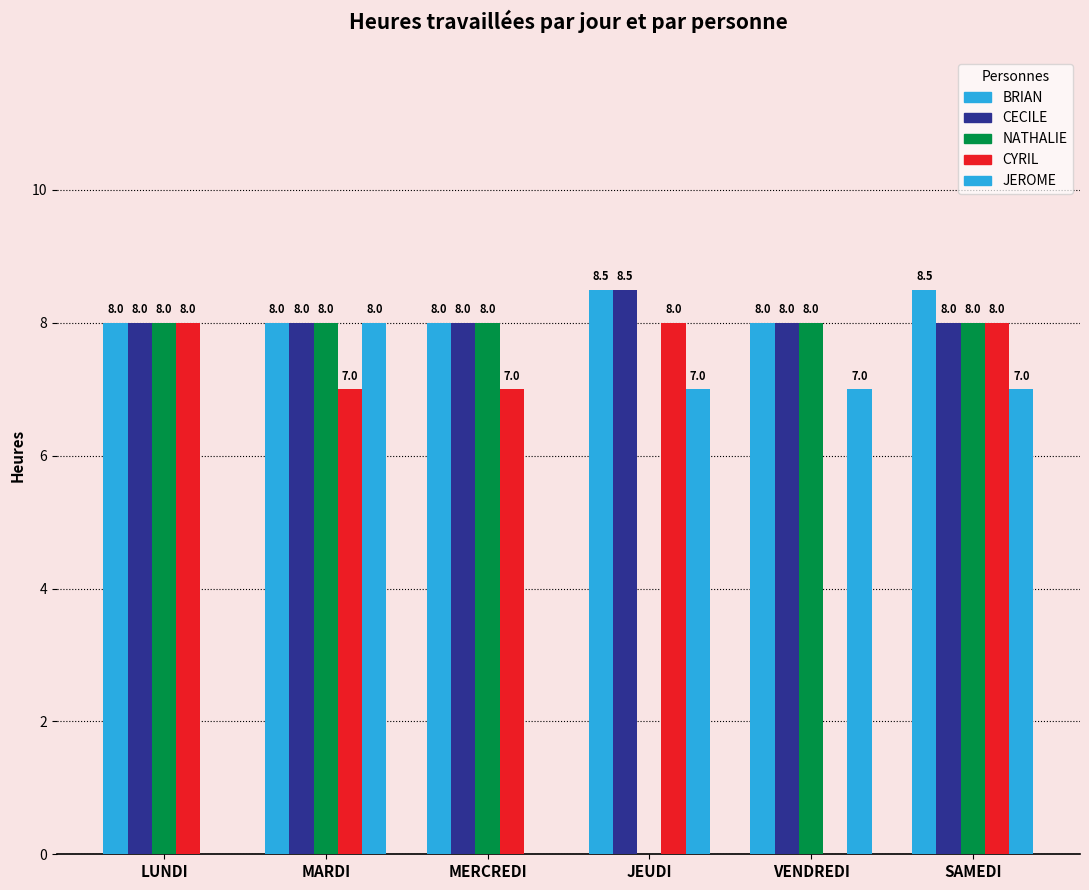

Which series has the largest range (max minus min)?

NATHALIE